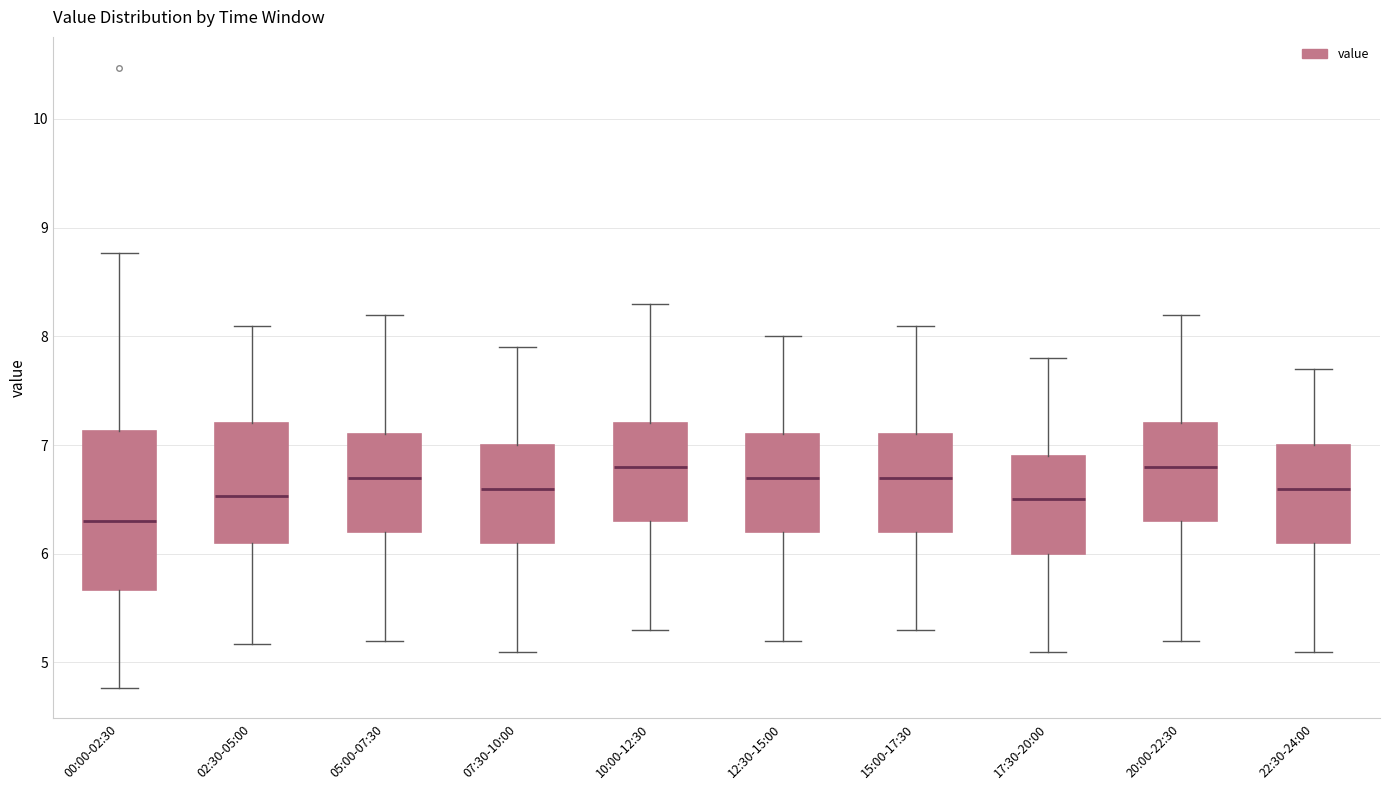

Comparing the boxes themselves (not the whiskers), which one is the tallest?

00:00-02:30